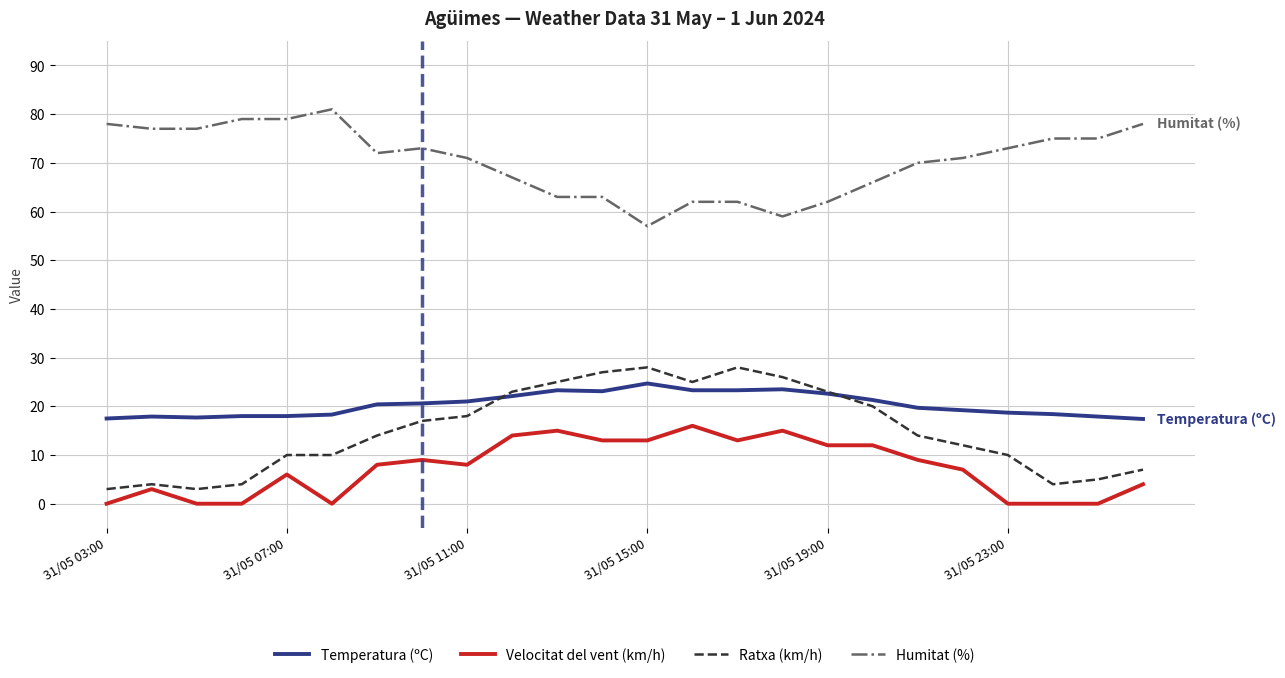

Does the chart display data point markers on the line(s)?

No